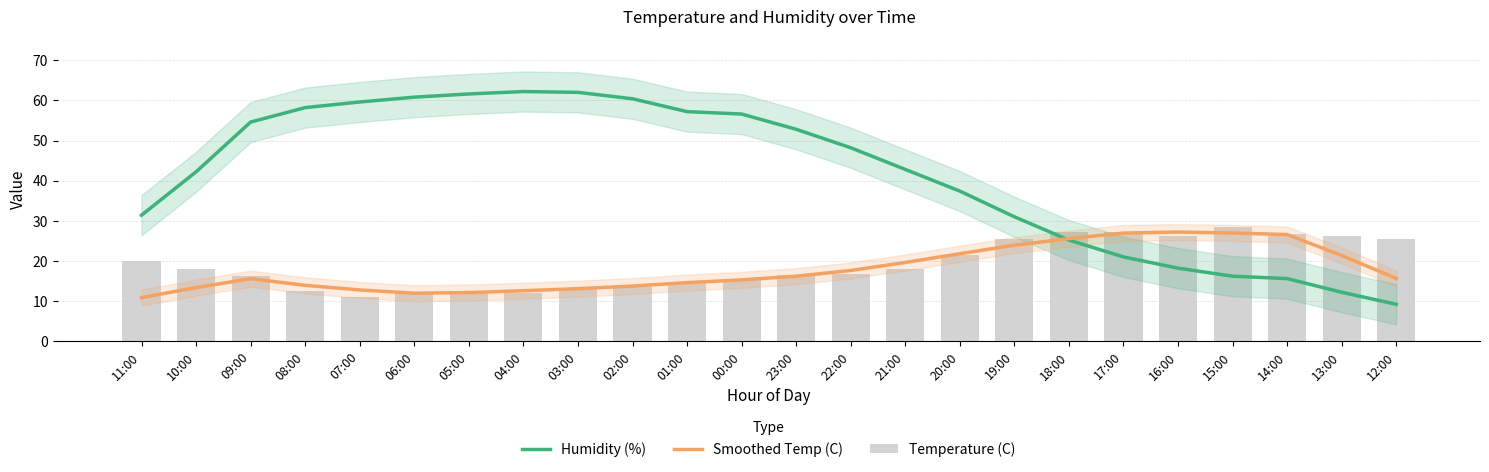

What is the total value across all series at 02:00?

87.5